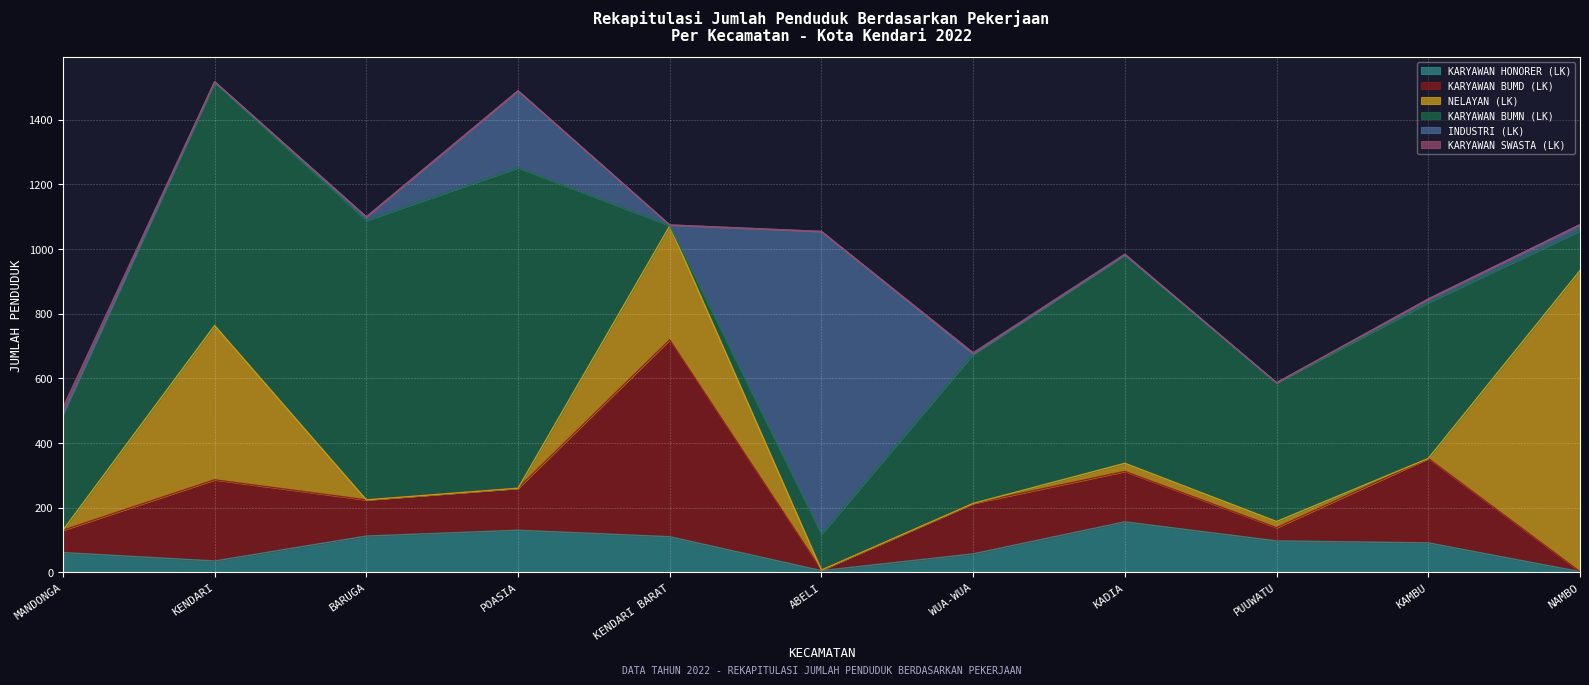

Reading right to left, transcribe all the data shown in this chart.

KARYAWAN HONORER (LK): 2	91	97	156	57	5	110	130	112	35	61
KARYAWAN BUMD (LK): 0	261	41	156	156	2	609	130	112	251	69
NELAYAN (LK): 931	0	19	25	0	0	352	0	0	477	0
KARYAWAN BUMN (LK): 123	482	429	644	462	111	1	991	864	752	359
INDUSTRI (LK): 19	11	0	1	0	936	2	238	11	2	0
KARYAWAN SWASTA (LK): 0	0	0	2	4	0	0	0	0	0	20